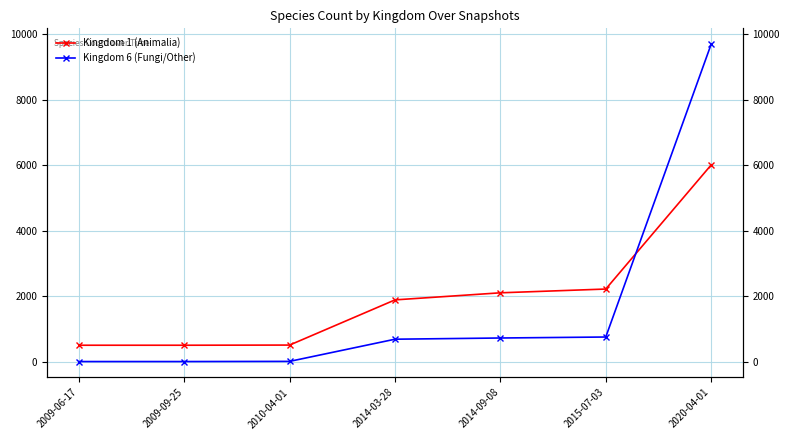

At which category is the sum across all series the highest?

2020-04-01